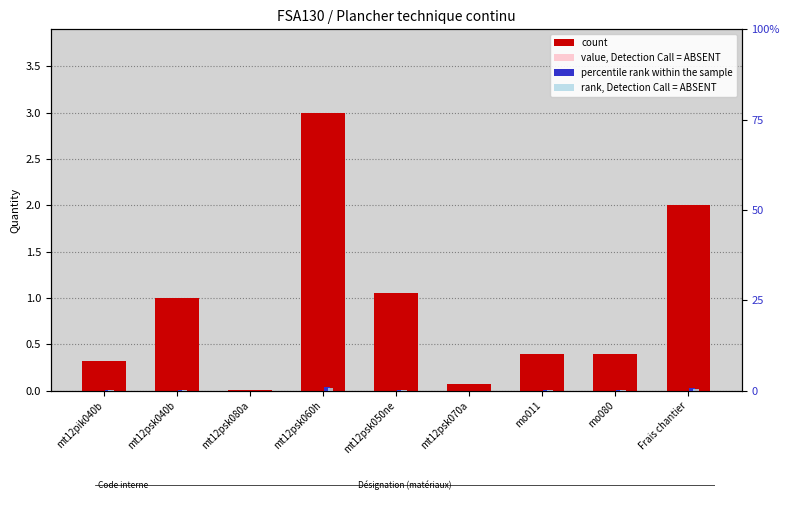

Are the bars grouped side by side (vs. stacked)?

Yes